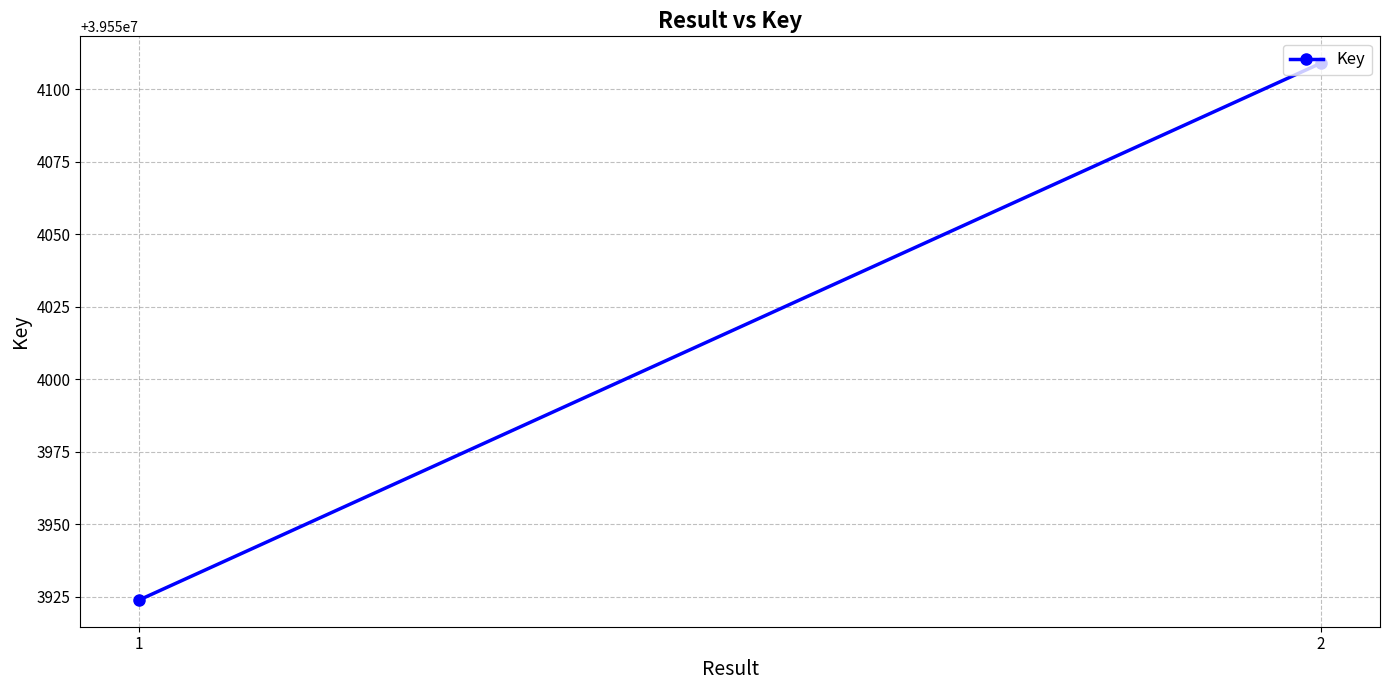

Rank the categories by value from lowest to highest.

1, 2